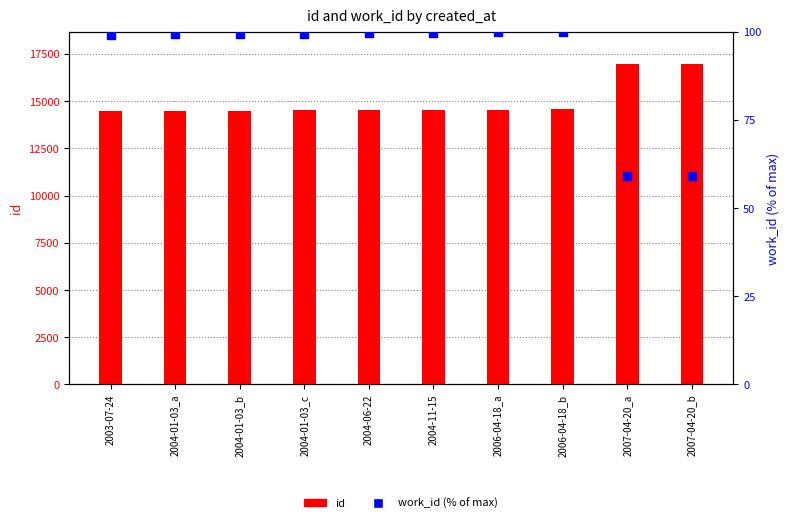

Is the value of id at 2004-01-03_c greater than the value of work_id (% of max) at 2006-04-18_b?

Yes